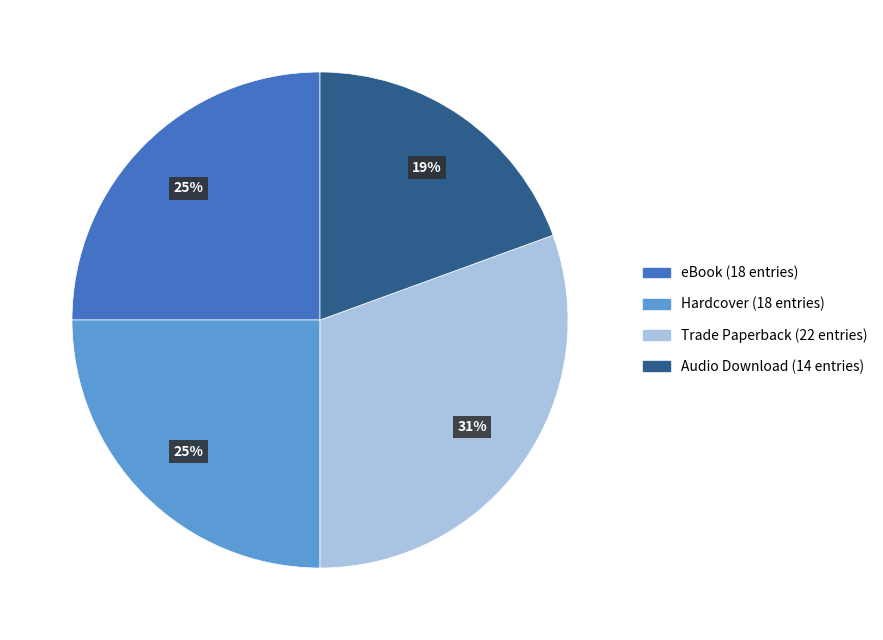

The Trade Paperback slice represents 42% of the pie. True or false?

False